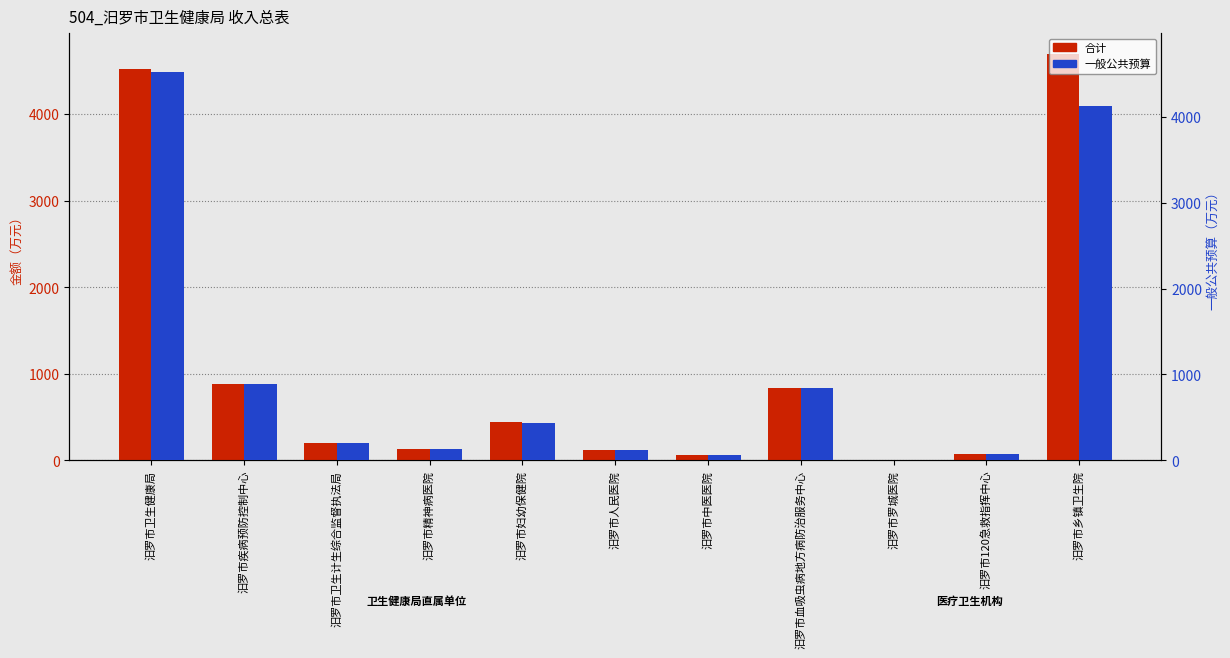

How many bars are there in each group?

2